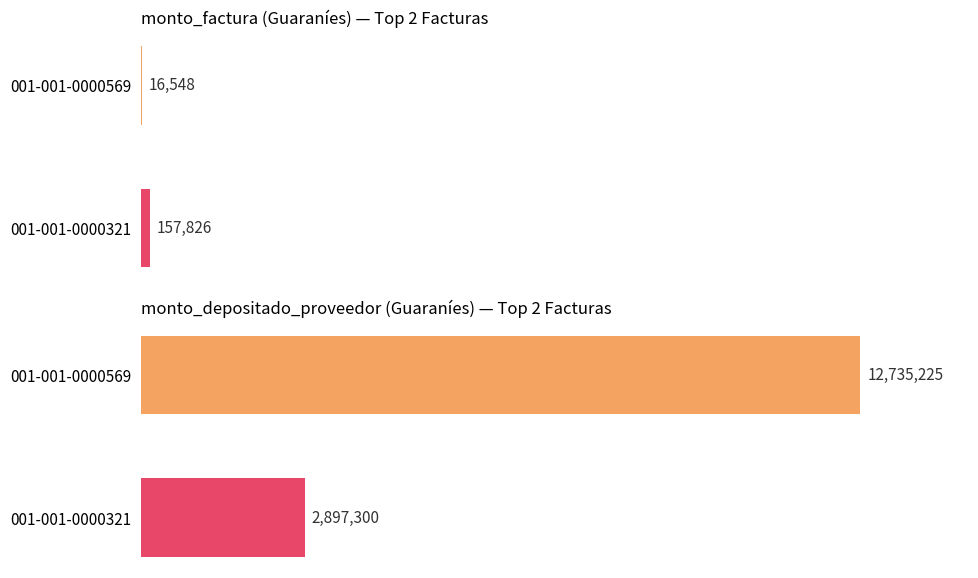

What is the difference between the monto_factura values at 001-001-0000321 and 001-001-0000569?

141278